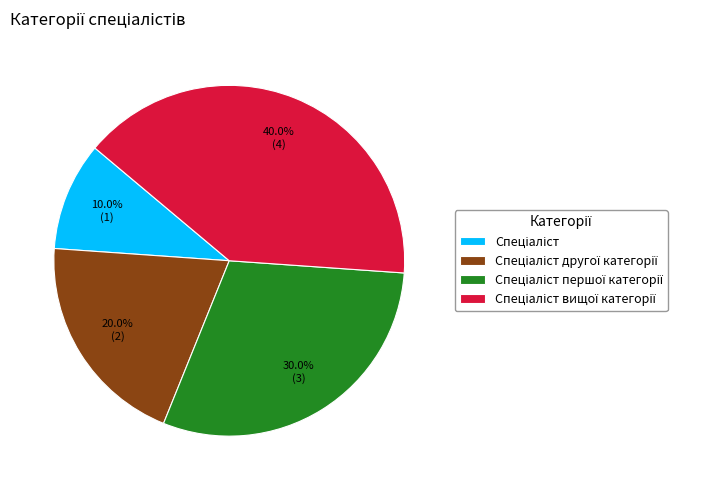

Is there a majority slice in this chart?

No